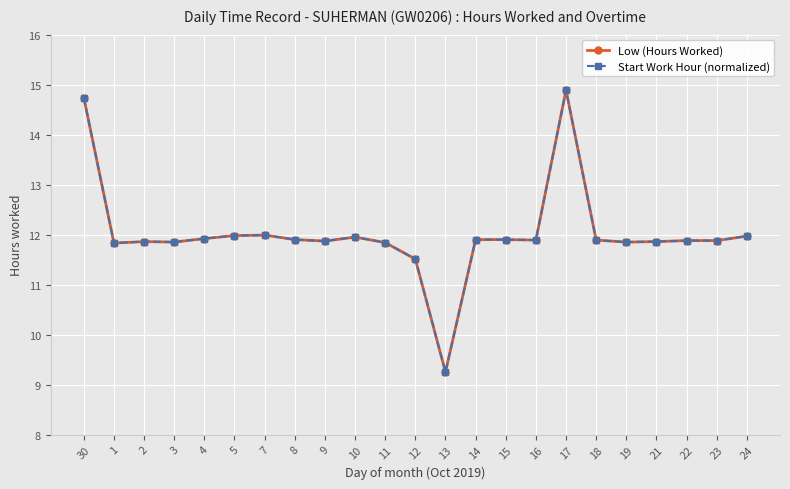

What is the lowest value of the Start Work Hour (normalized) series?

9.2